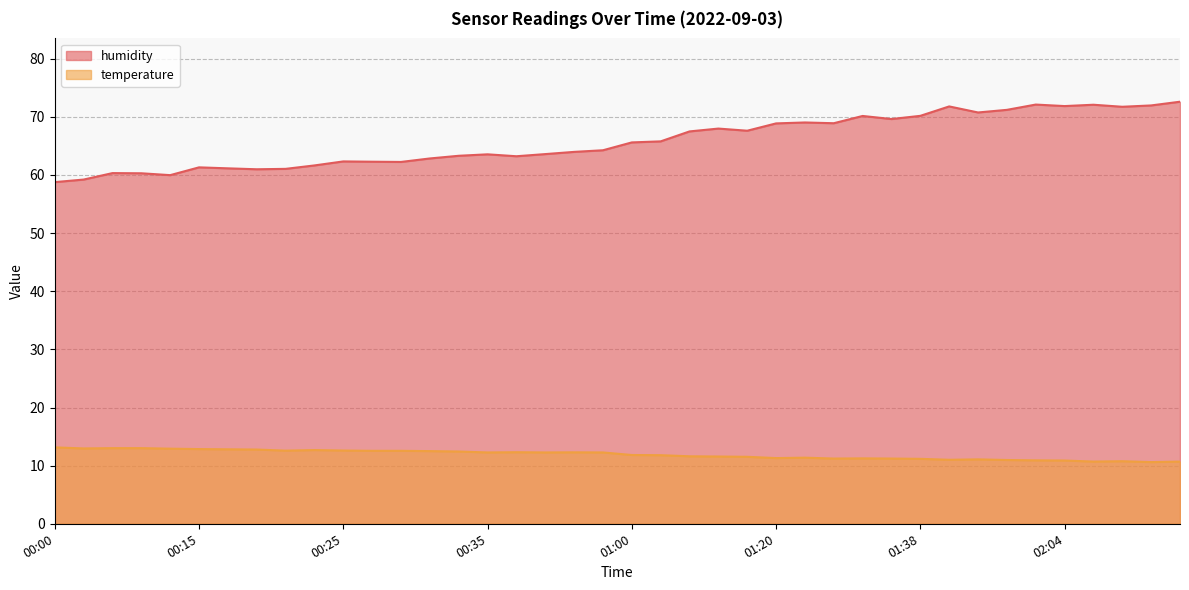

What is the total value across all series at 01:00?

77.4